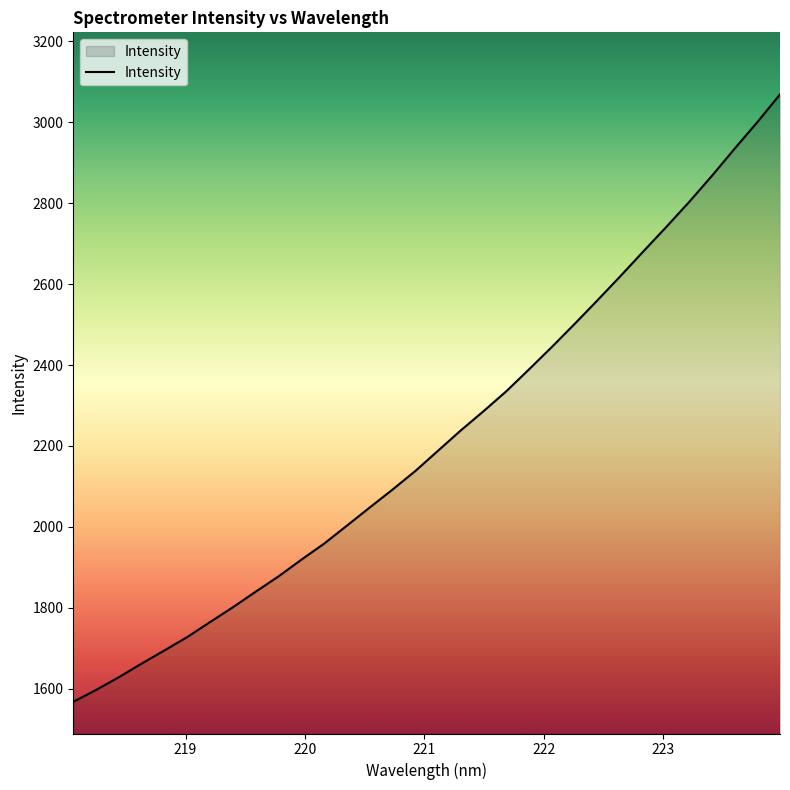

What is the difference between the maximum and minimum values?

1501.8